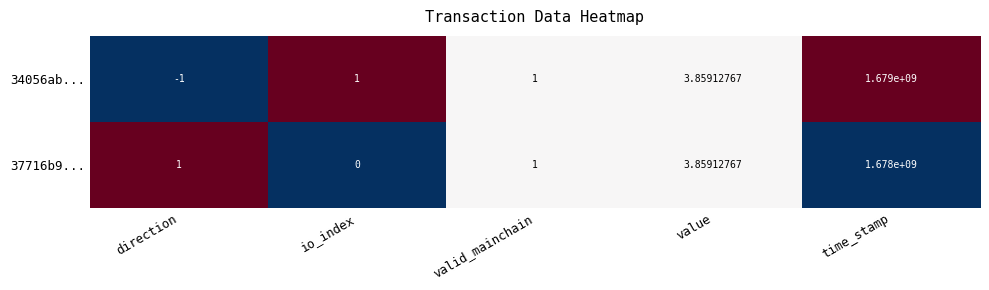

Which label corresponds to the largest value in the chart?

time_stamp